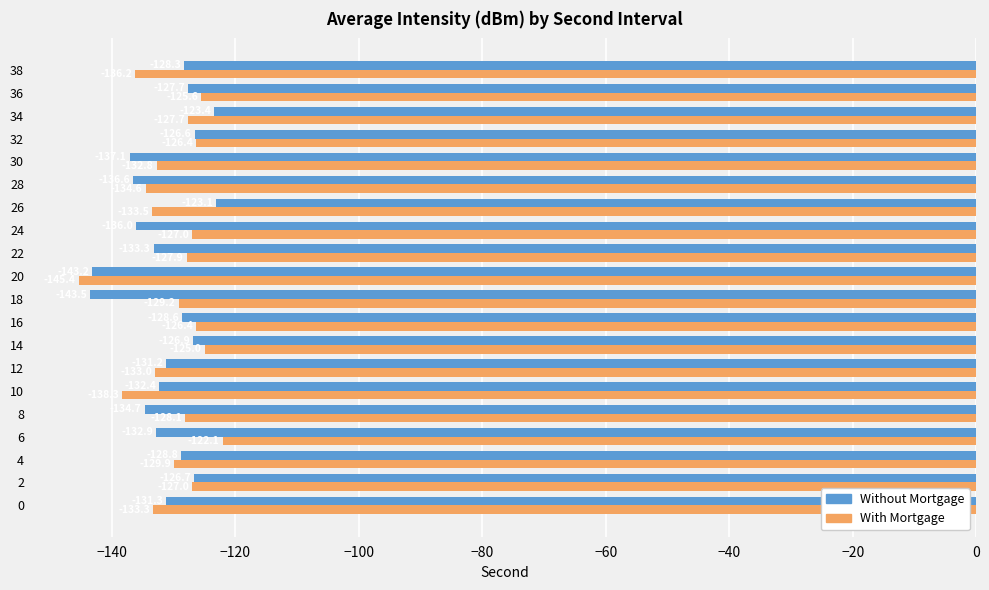

Rank the series by their average value, from highest to lowest.

With Mortgage, Without Mortgage